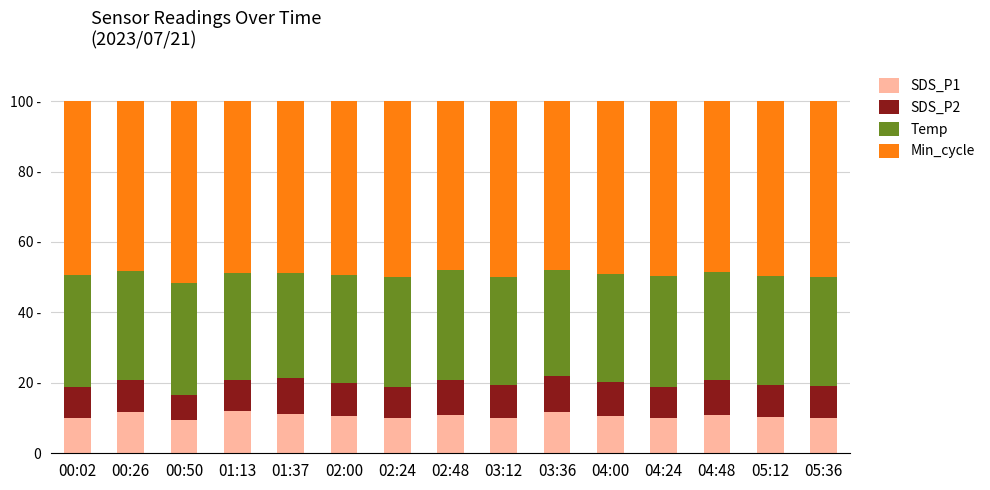

At which label does SDS_P1 first exceed 10?

00:26